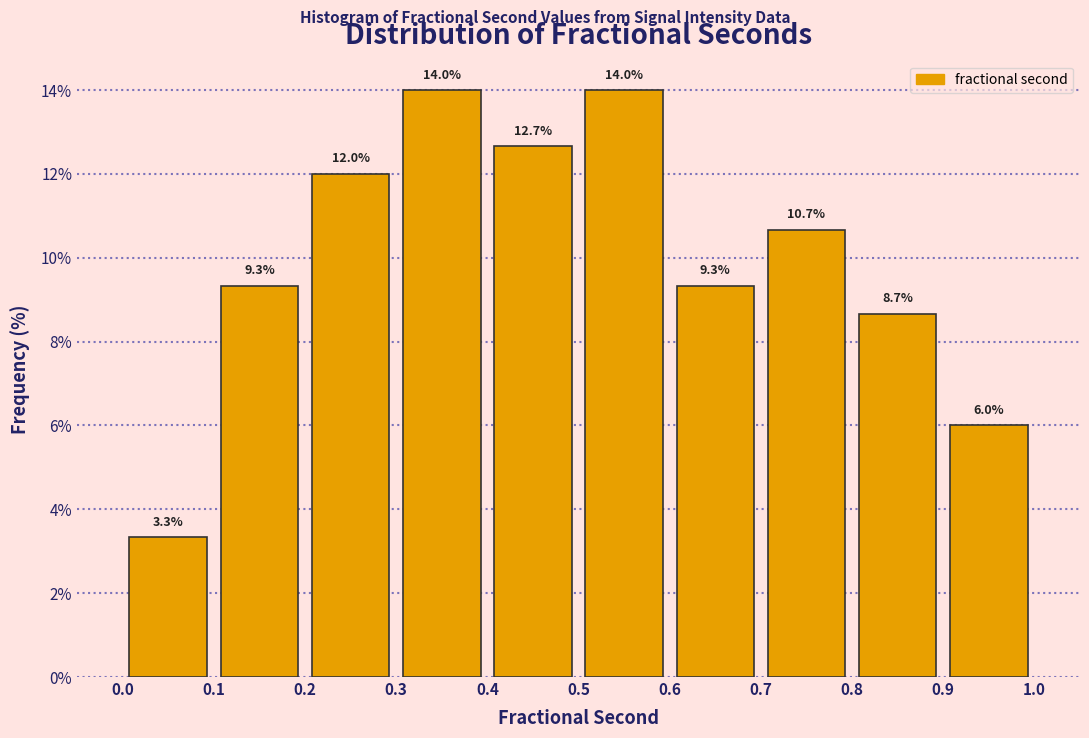

Reading left to right, transcribe this chart: for each bar, give the range it covers on the x-axis and its height.

0.0 to 0.1: 3.3
0.1 to 0.2: 9.3
0.2 to 0.3: 12.0
0.3 to 0.4: 14.0
0.4 to 0.5: 12.7
0.5 to 0.6: 14.0
0.6 to 0.7: 9.3
0.7 to 0.8: 10.7
0.8 to 0.9: 8.7
0.9 to 1.0: 6.0